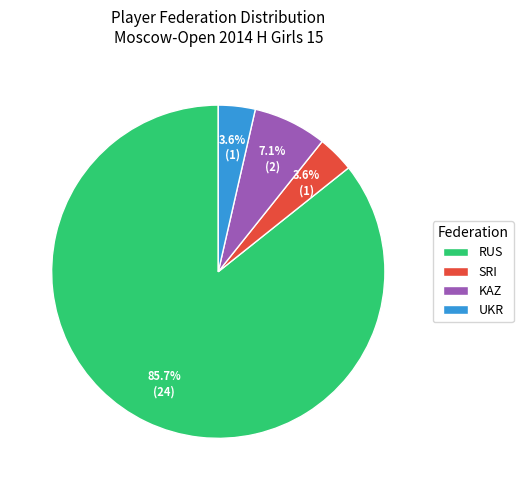

To the nearest percent, what portion does SRI represent?

4%